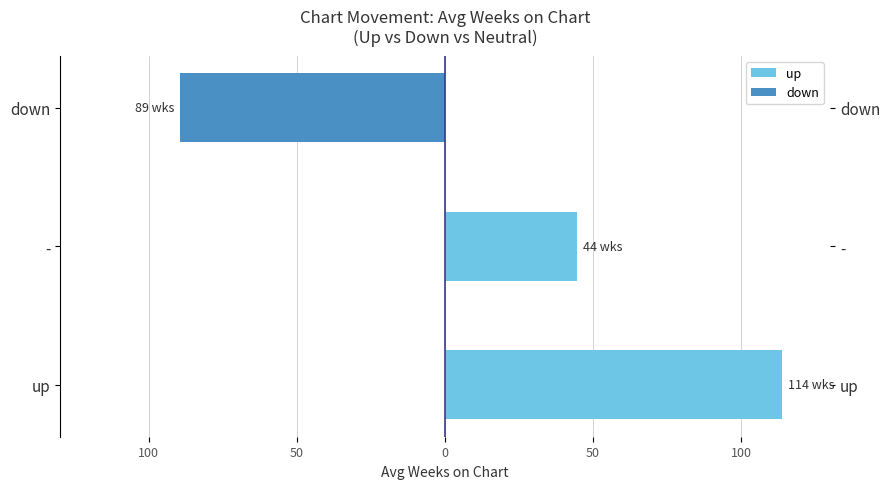

Rank the series by their maximum value, from highest to lowest.

up, down